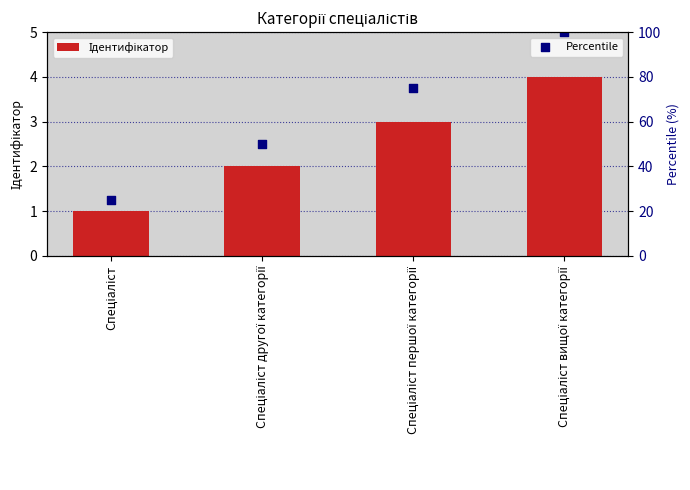

What is the total value across all series at Спеціаліст вищої категорії?

104